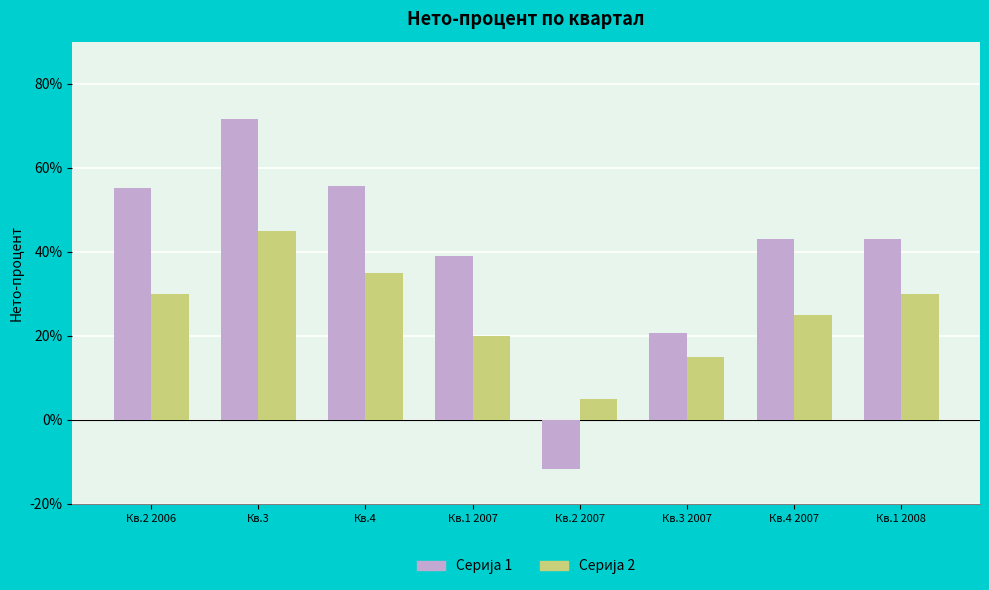

What is the label of the 1st bar from the right?

Кв.1 2008